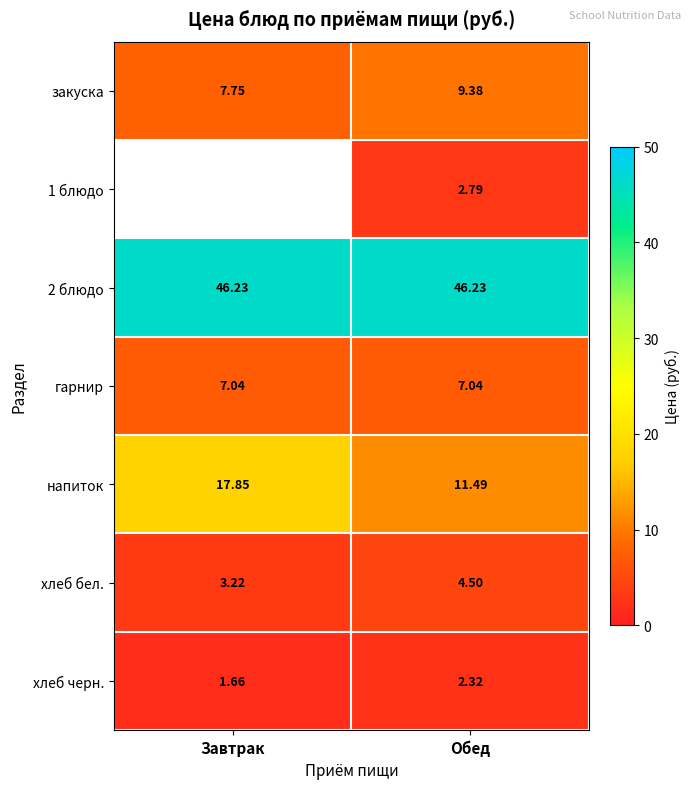

The value of 1 блюдо at Обед is 0.8. True or false?

False